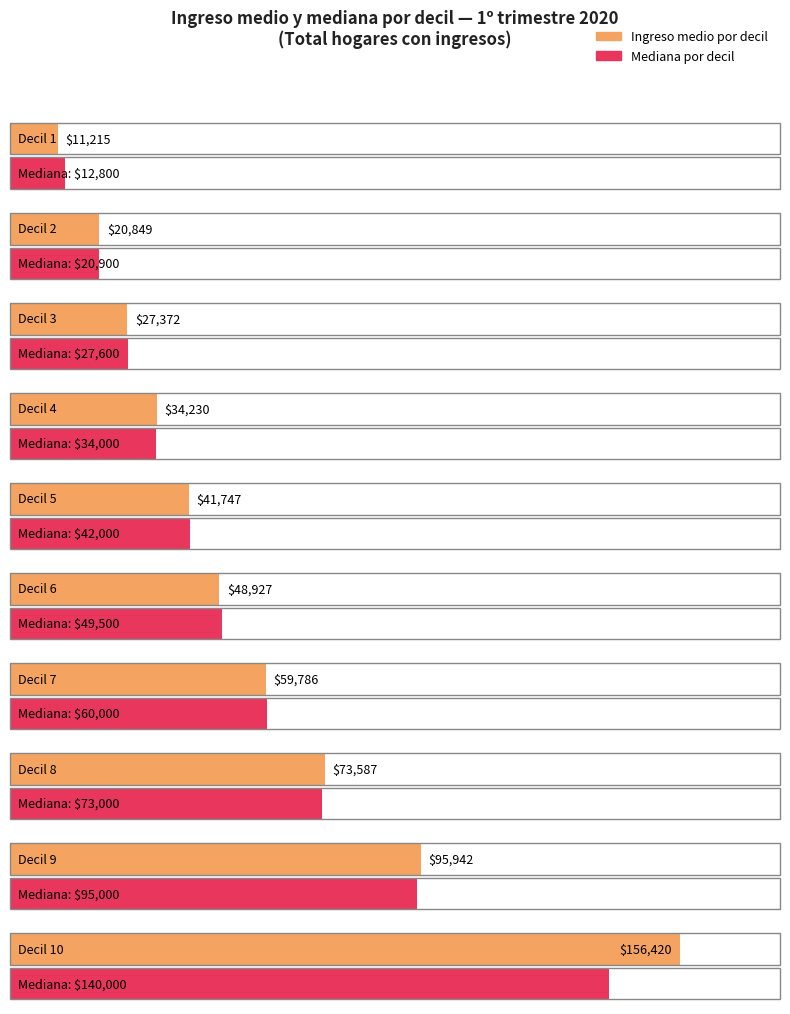

The value of Ingreso medio por decil Q1 at Decil 1 is 11214.9. True or false?

True